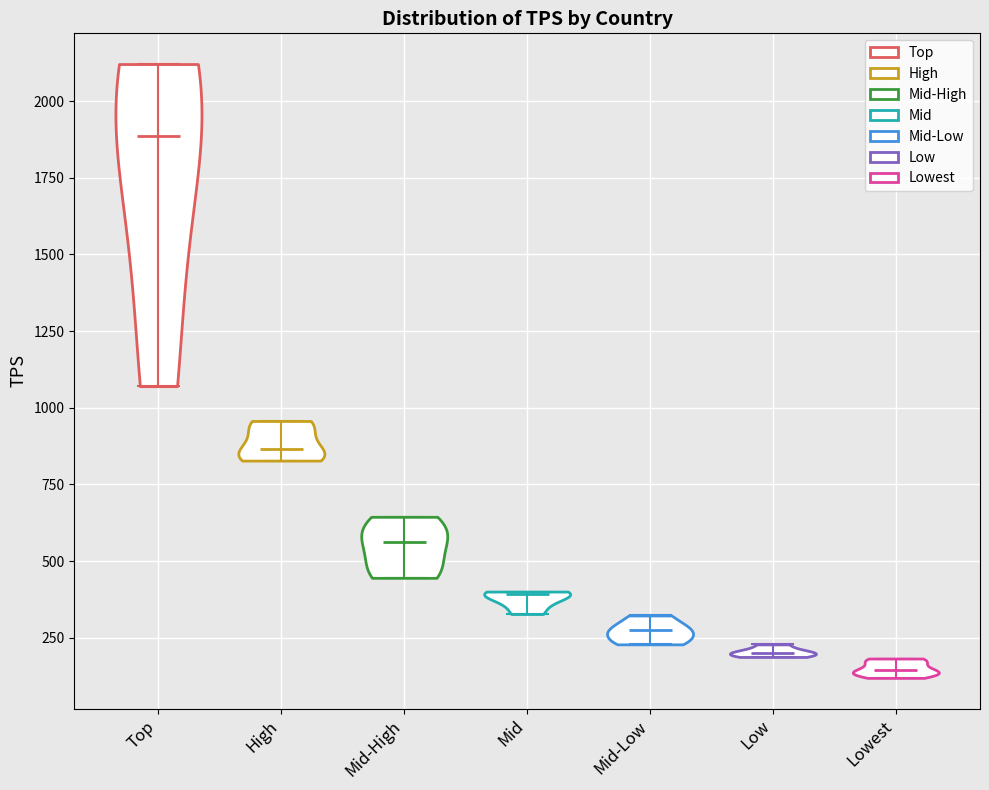

Reading left to right, read every violin against the y-axis: where its median line is, and the lowest and highest points it reaches. The values are not printed on the chart, so give them approximately, as read against the axis.

Top: median line 1900, lowest point 1050, highest point 2100
High: median line 850, lowest point 850, highest point 950
Mid-High: median line 550, lowest point 450, highest point 650
Mid: median line 400, lowest point 350, highest point 400
Mid-Low: median line 300, lowest point 250, highest point 300
Low: median line 200, lowest point 200, highest point 250
Lowest: median line 150, lowest point 100, highest point 200